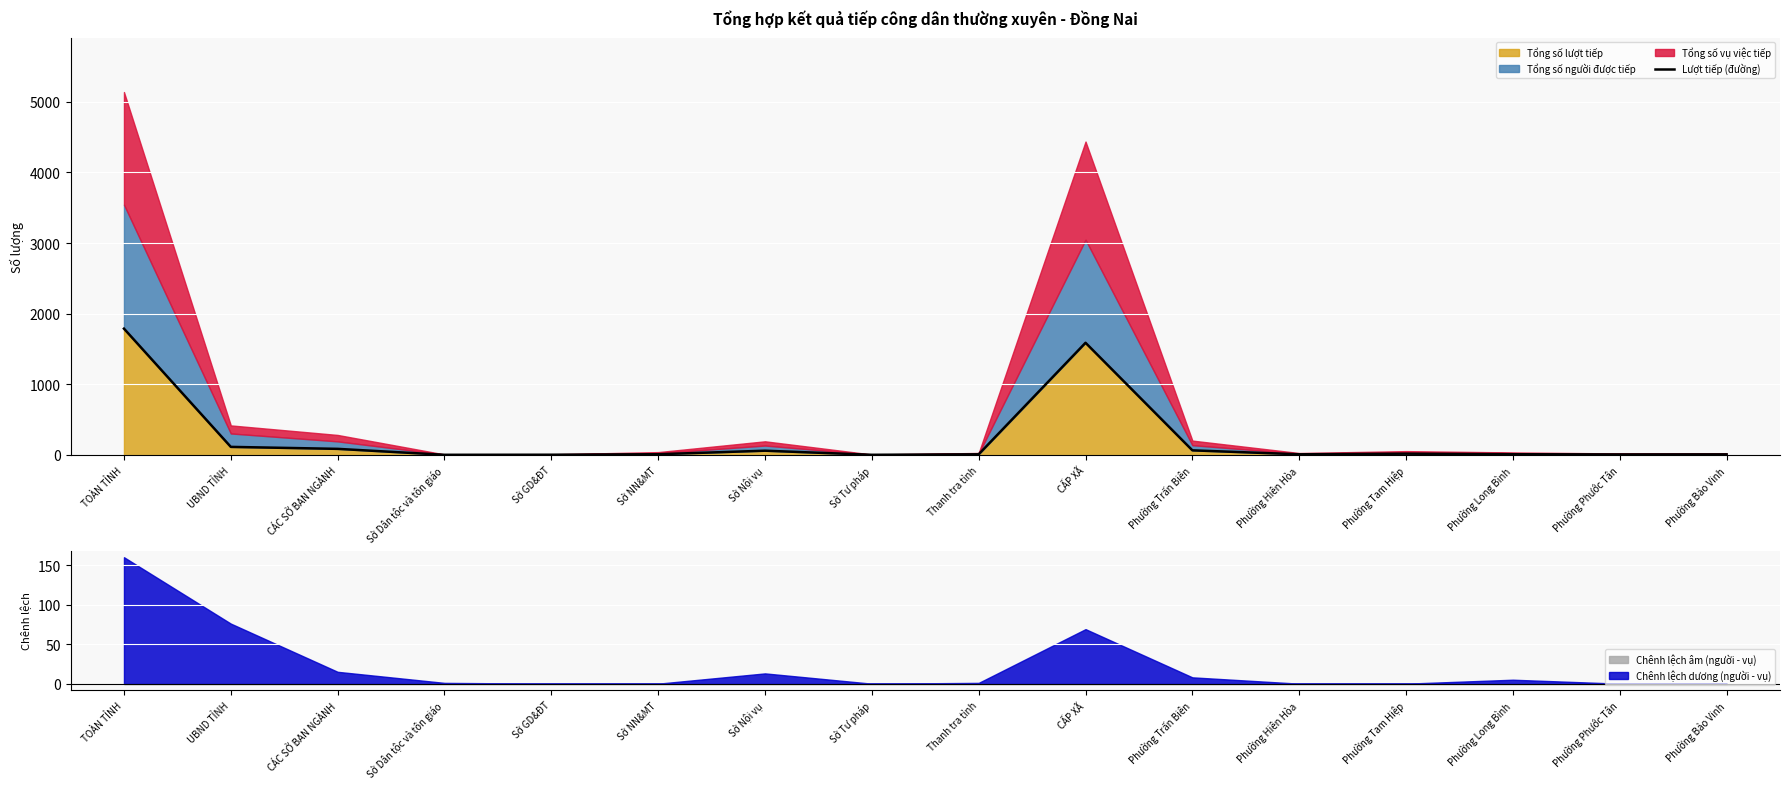

Which has a higher value, Phường Tam Hiệp or Thanh tra tỉnh?

Phường Tam Hiệp